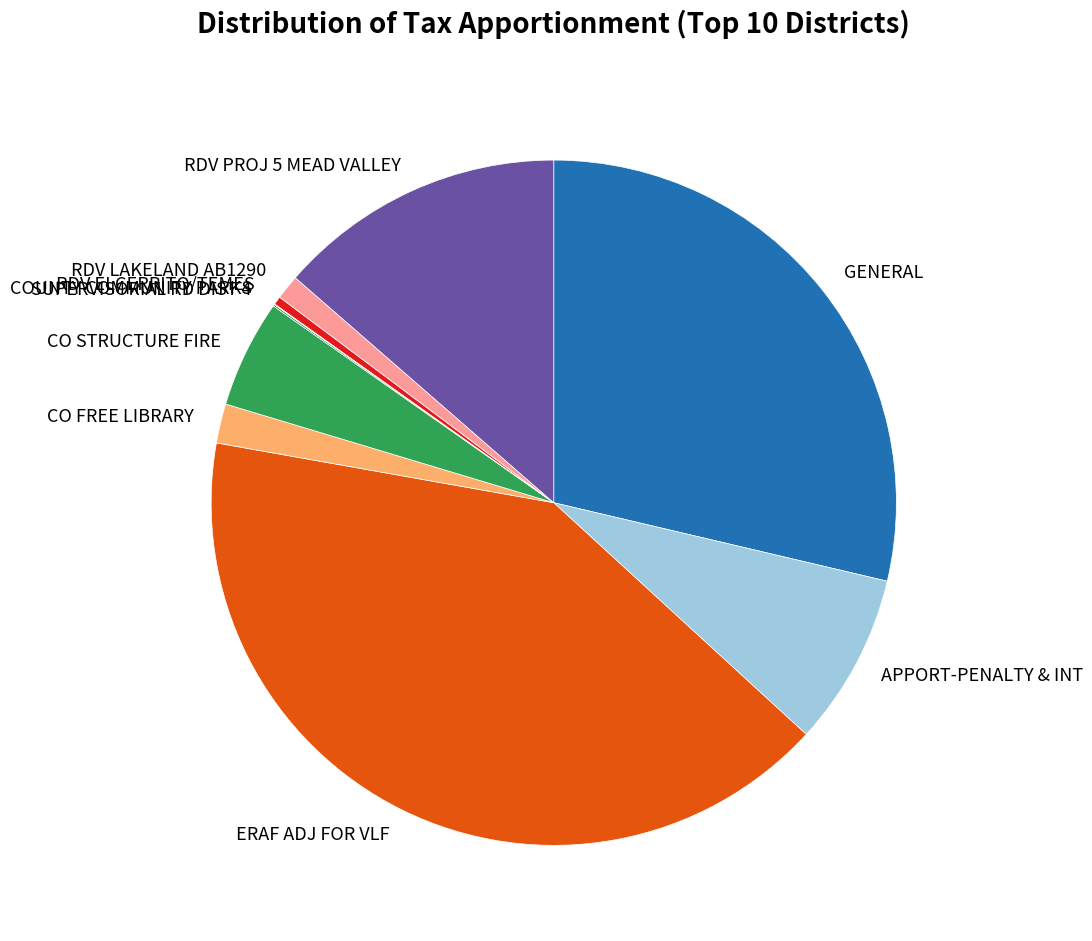

Which has a higher value, ERAF ADJ FOR VLF or RDV LAKELAND AB1290?

ERAF ADJ FOR VLF